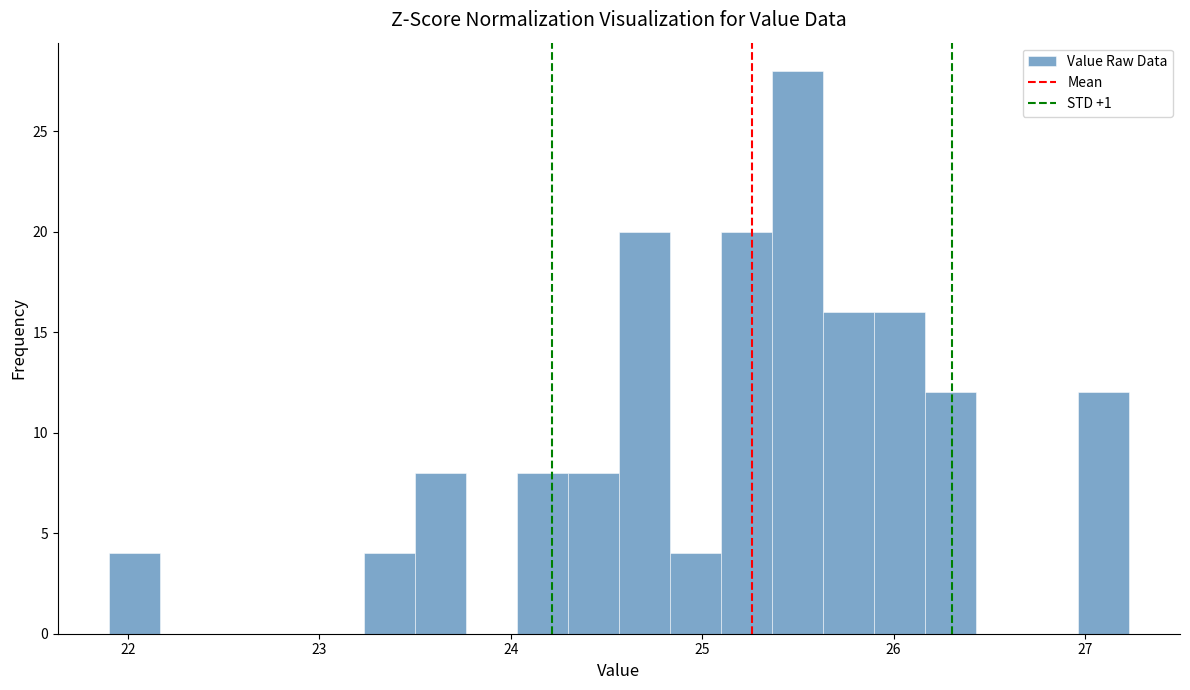

Read against the x-axis, roughly where is the centre of the tallest bar?

25.5